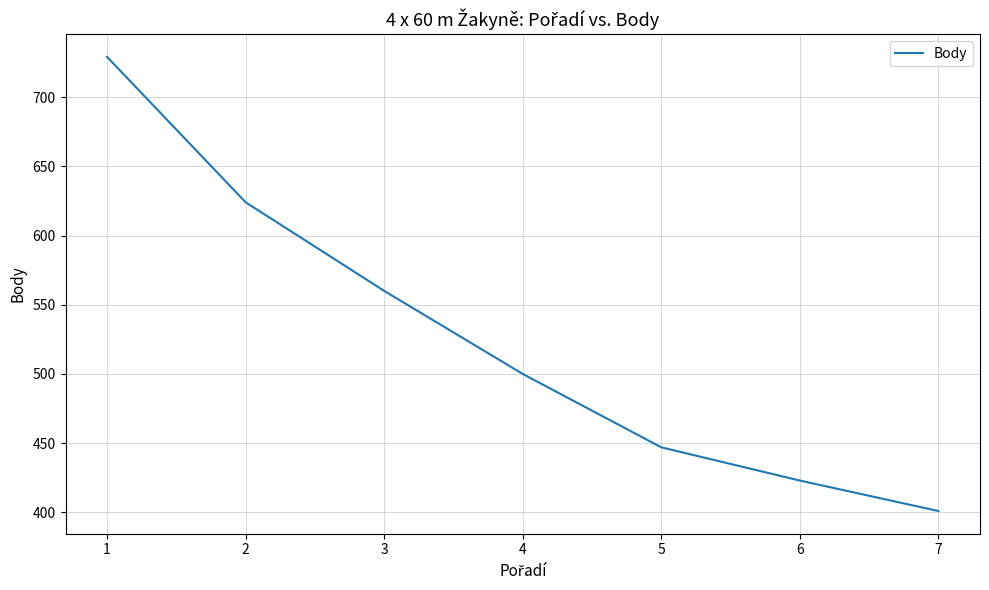

The value at 2 is 624. True or false?

True